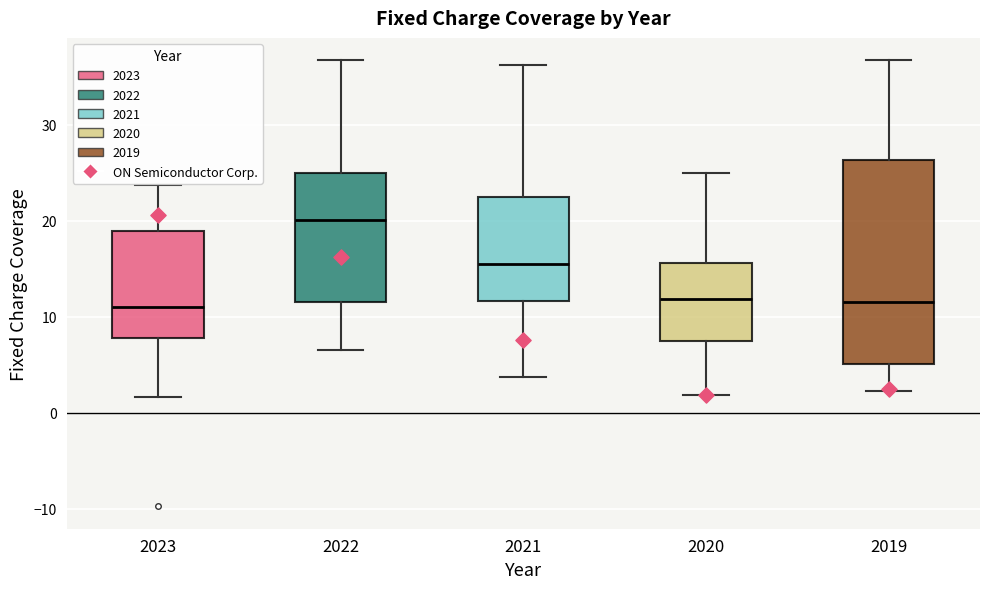

Reading left to right, read every box against the y-axis: the position of its median line, the range the box covers, and the ends of its whiskers. The values are not printed on the chart, so give them approximately, as read against the axis.

2023: median 11, box 8 to 19, whiskers 2 to 24
2022: median 20, box 11 to 25, whiskers 7 to 37
2021: median 16, box 12 to 22, whiskers 4 to 36
2020: median 12, box 7 to 16, whiskers 2 to 25
2019: median 12, box 5 to 26, whiskers 2 to 37